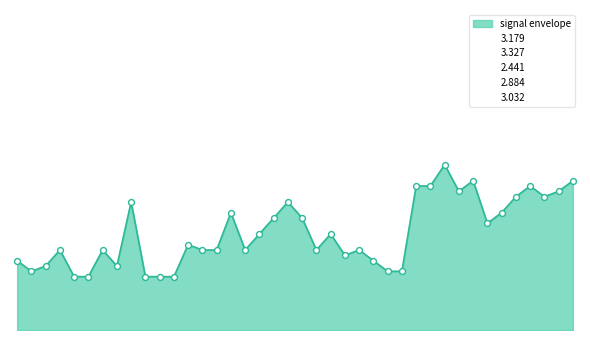

Is this an area chart (filled region under the line)?

Yes